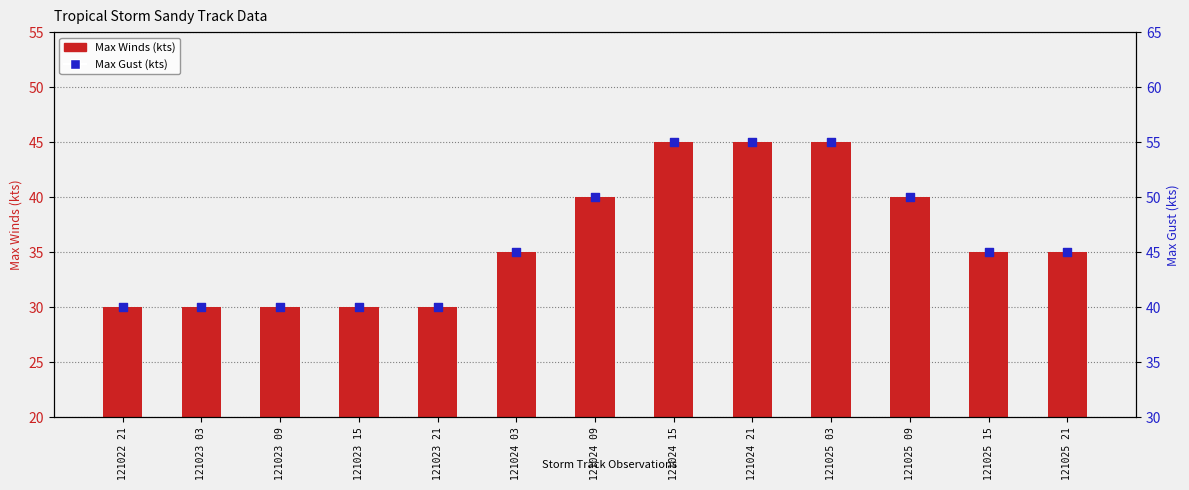

What is the total value across all series at 121024 15?

100